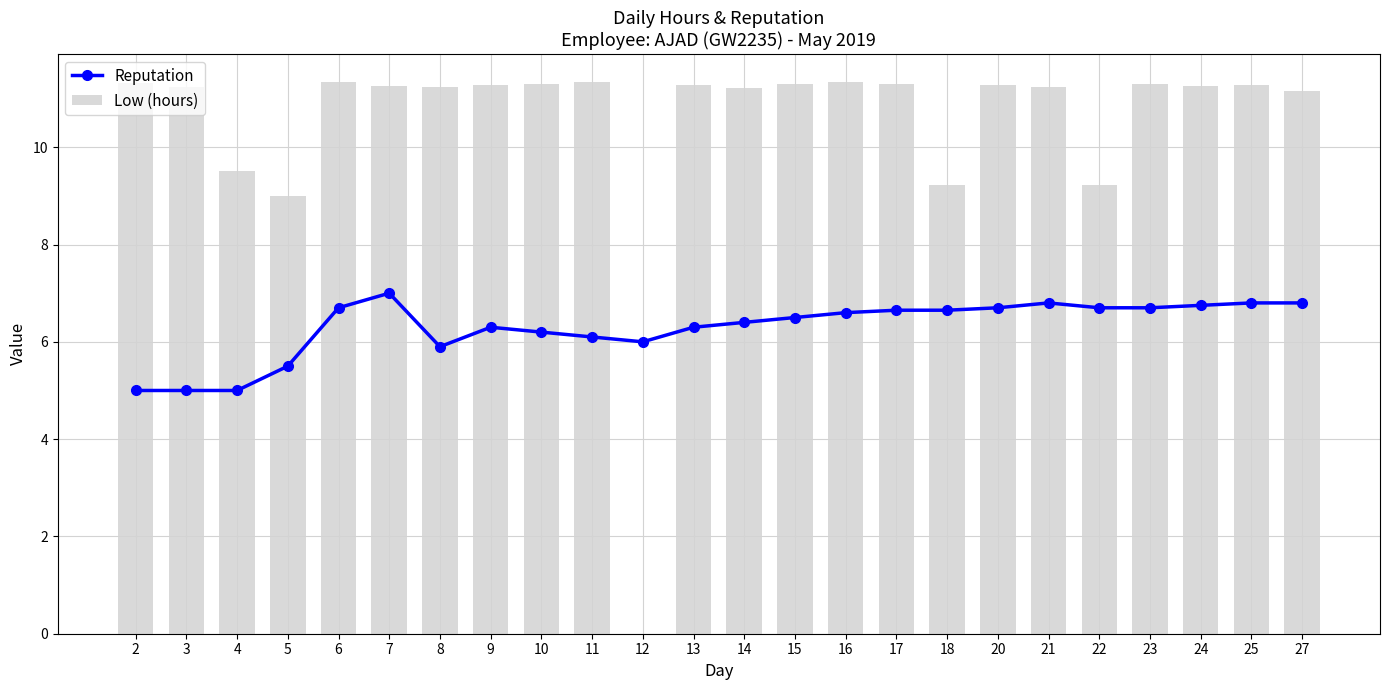

Which series has the largest total across all categories?

Low (hours)